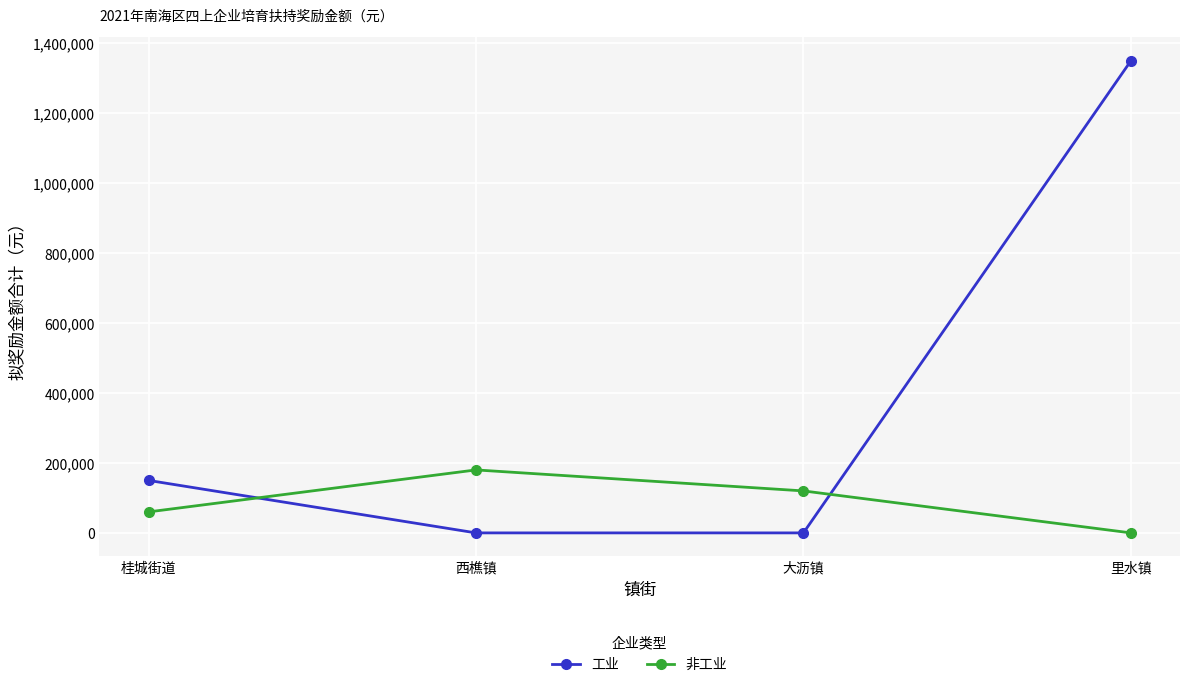

The value of 非工业 at 里水镇 is 0. True or false?

True